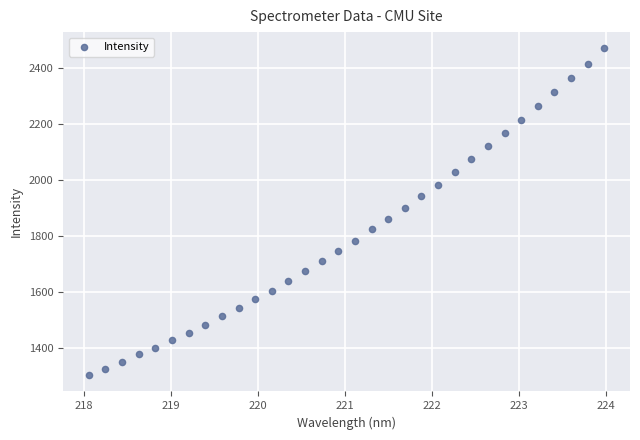

What is the range of X values (max minus min)?

5.9